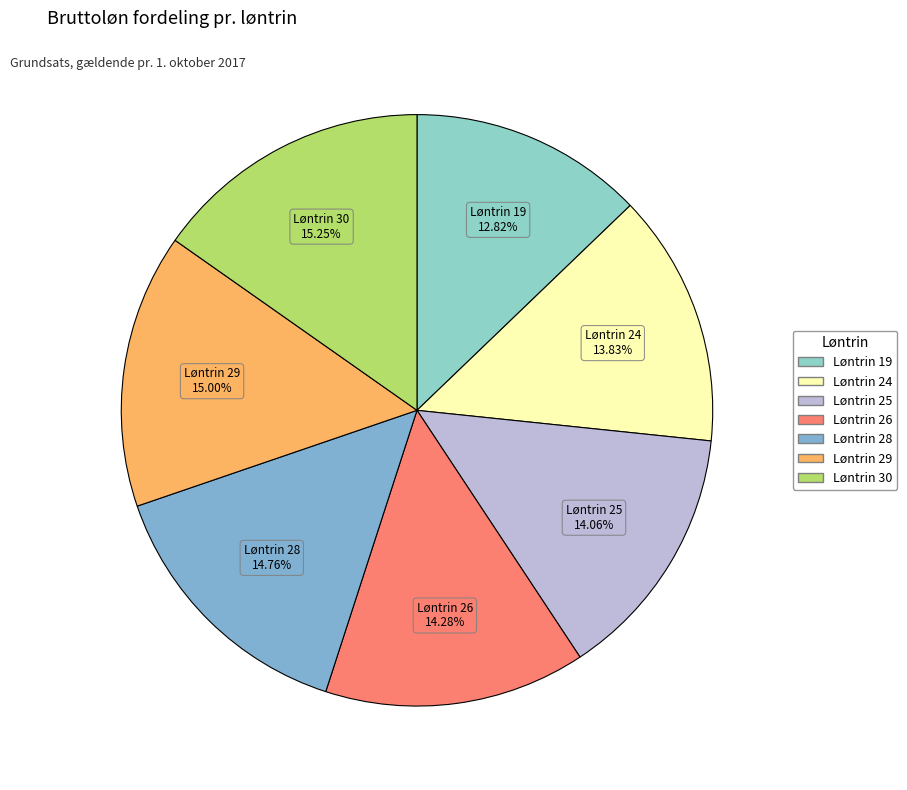

Which slice is the smallest?

Løntrin 19